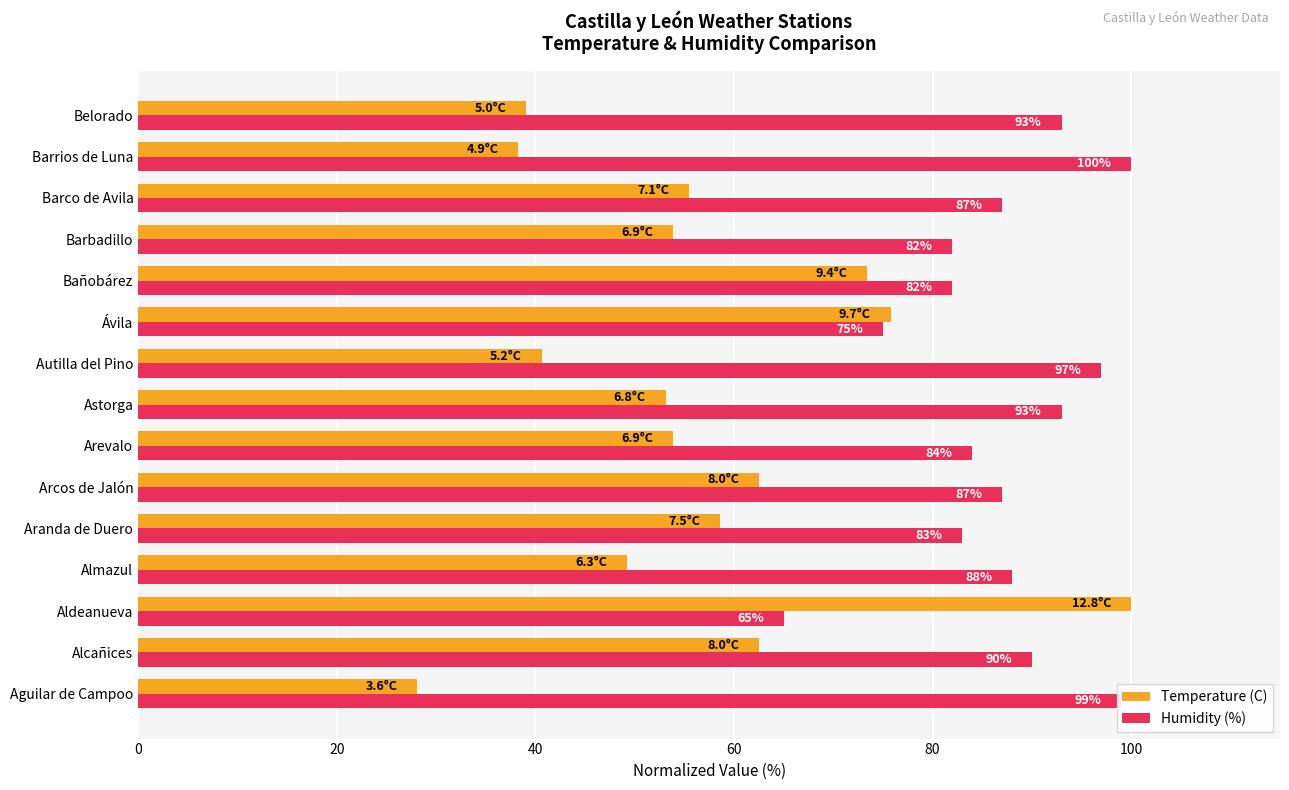

What is the sum of the Humidity (%) values at Almazul and Aranda de Duero?

171.0